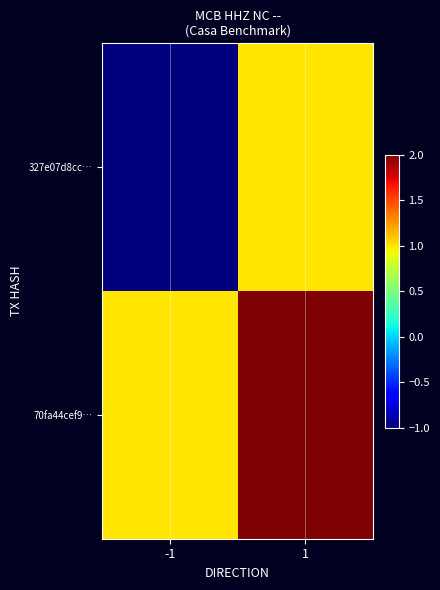

Between 1 and -1, which is larger?

1